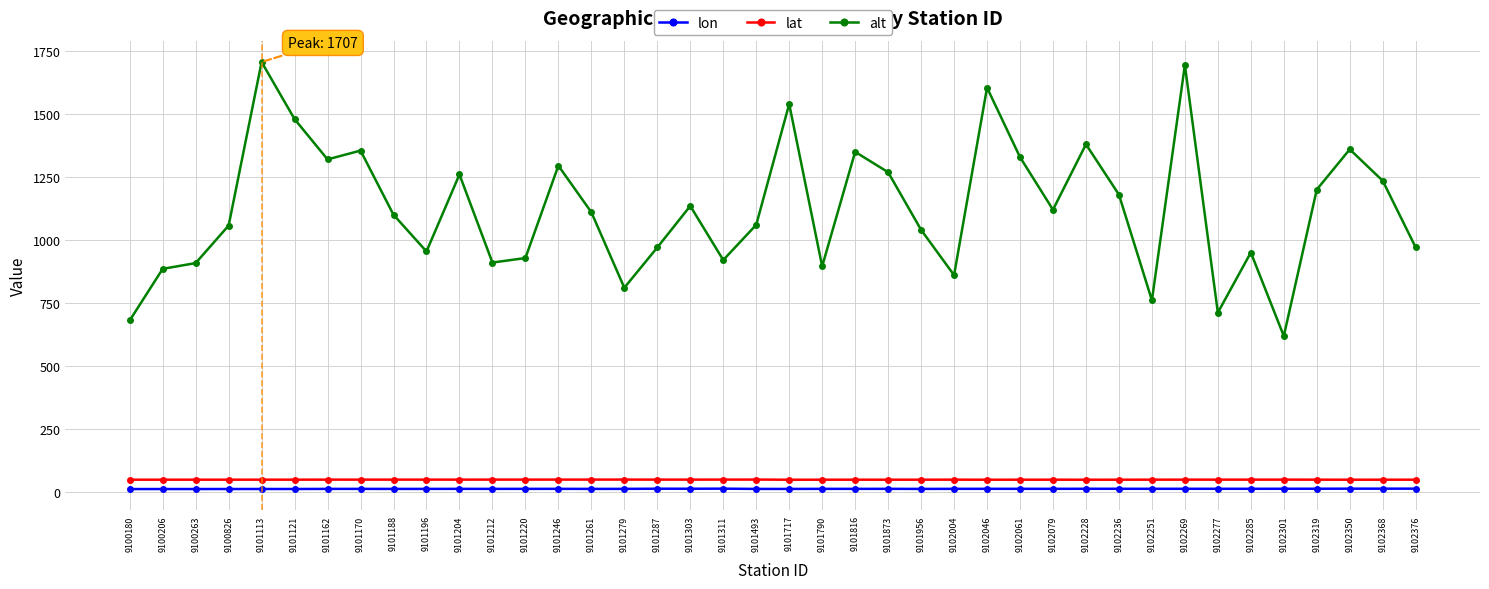

What is the difference between the lat values at 9101717 and 9100180?

0.1